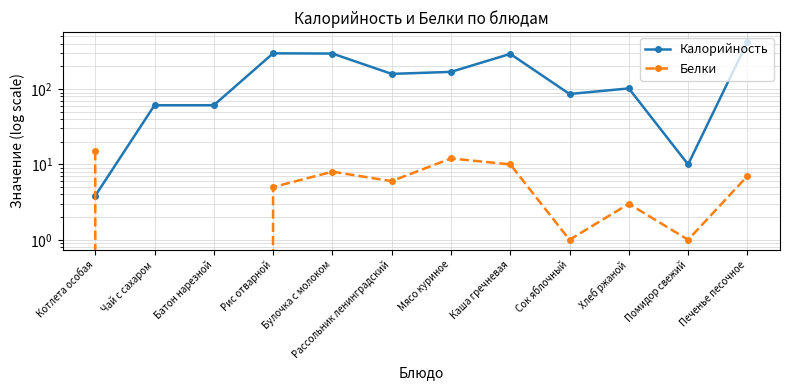

Between which two adjacent categories do Калорийность and Белки first intersect?

Котлета особая and Чай с сахаром